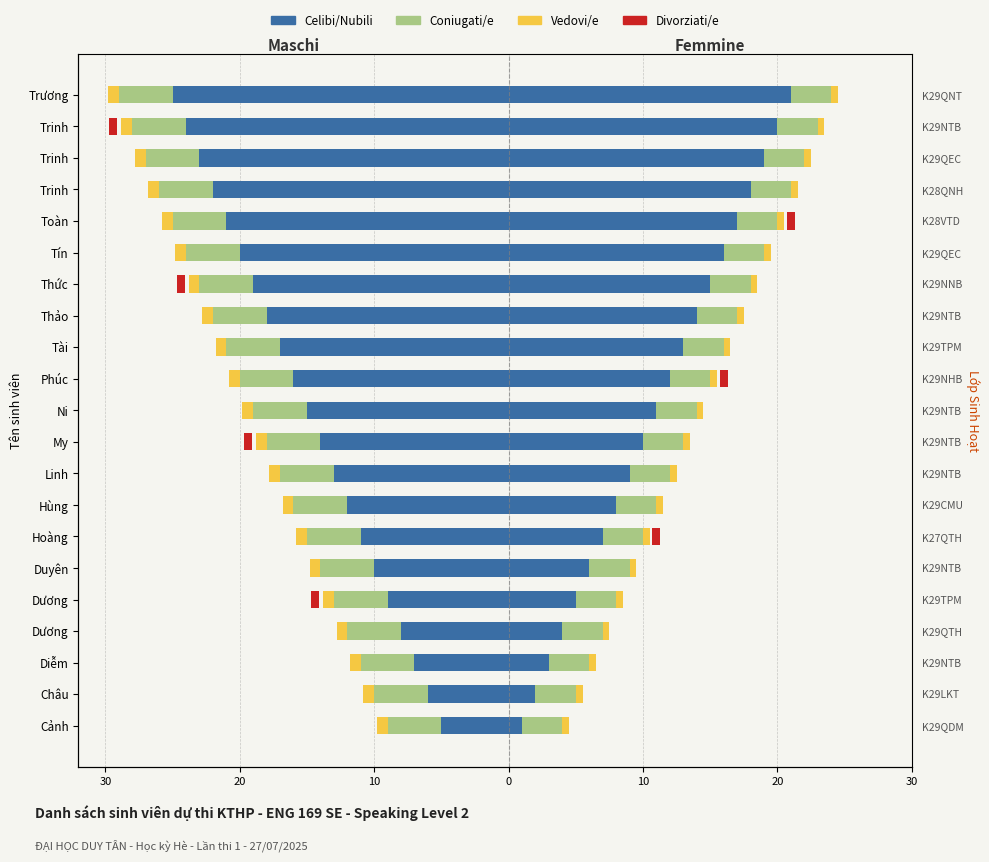

What is the average value of the Celibi/Nubili series?

-15